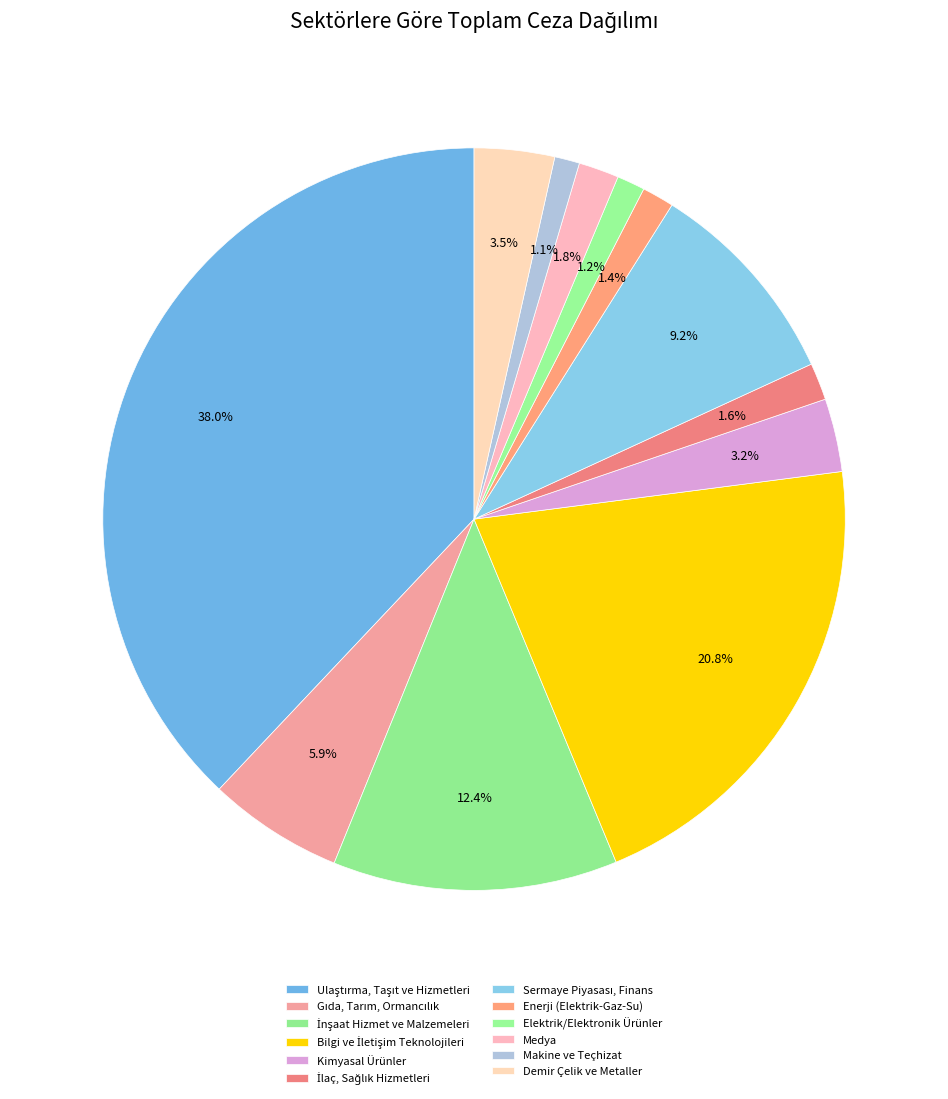

Approximately how many times larger is the value at Makine ve Teçhizat compared to İlaç, Sağlık Hizmetleri?

0.6